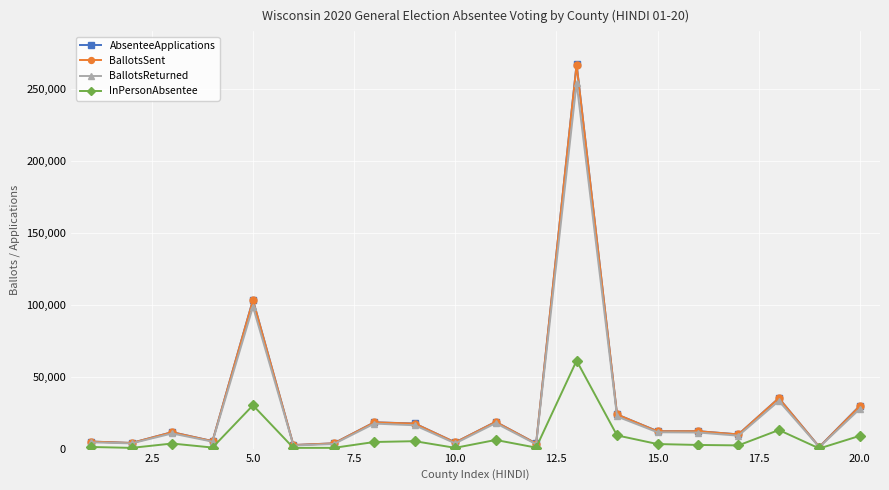

Which series has the largest range (max minus min)?

AbsenteeApplications